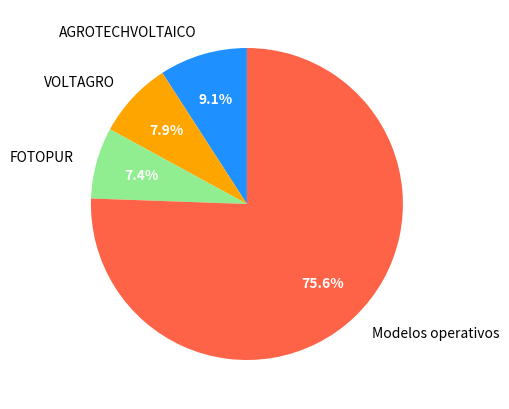

To the nearest percent, what portion does AGROTECHVOLTAICO represent?

9%